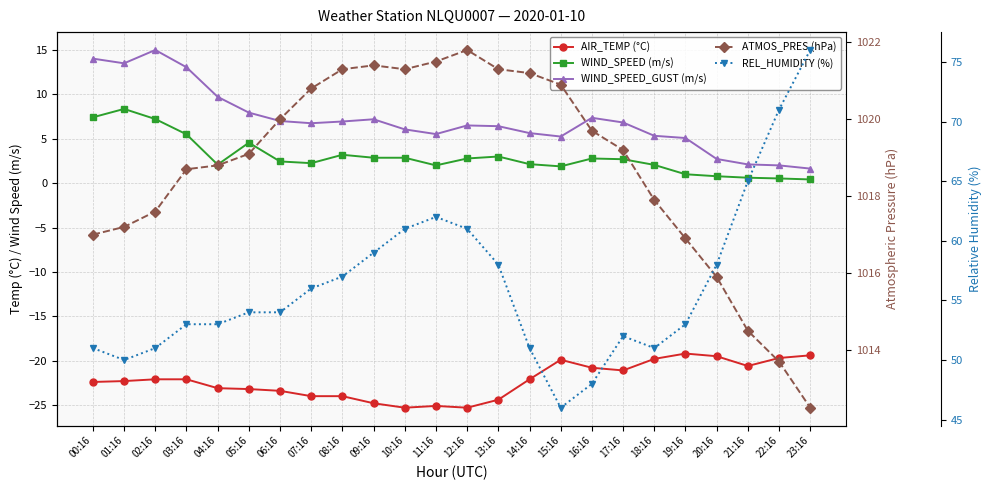

Between 08:16 and 09:16, which series saw the biggest shift?

REL_HUMIDITY (%)